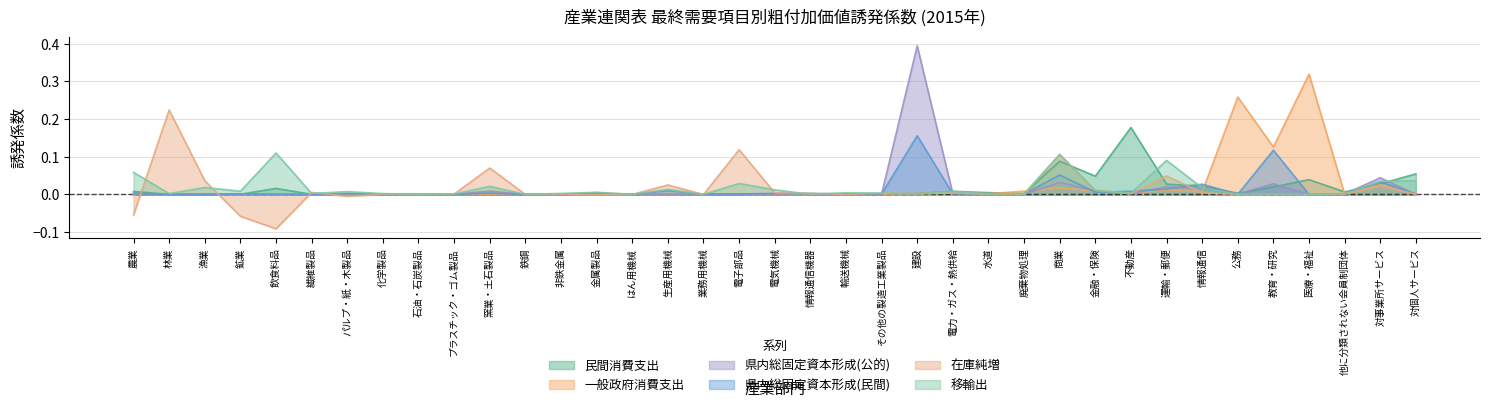

The value of 県内総固定資本形成(民間) at 電子部品 is 0.0. True or false?

True